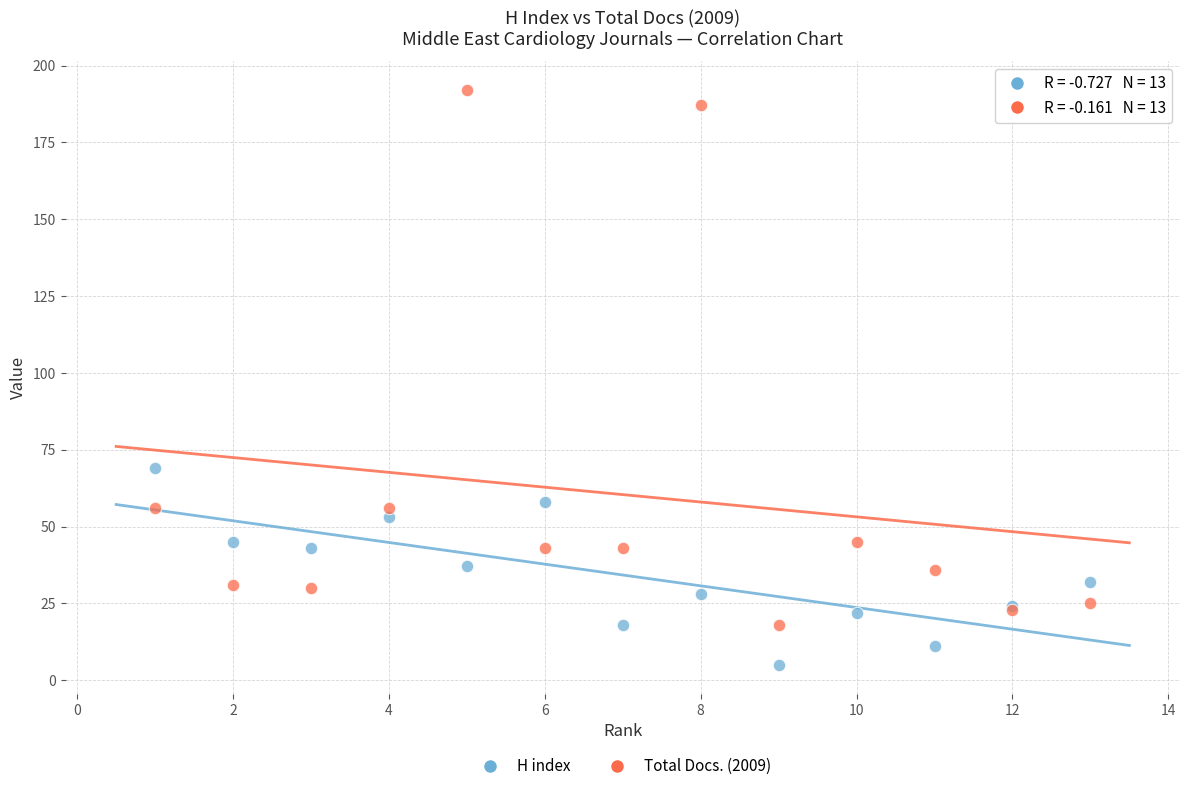

What are all the series names shown in the legend?

H index, Total Docs. (2009)